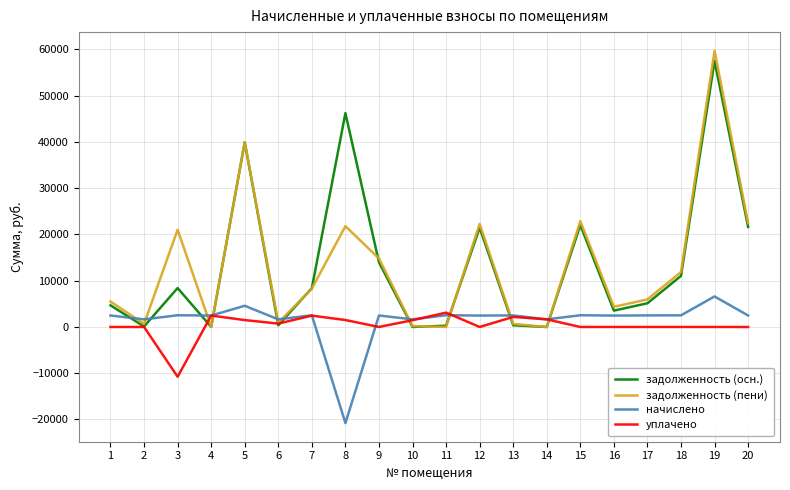

True or false: задолженность (осн.) has more than 2 interior local peaks.

True